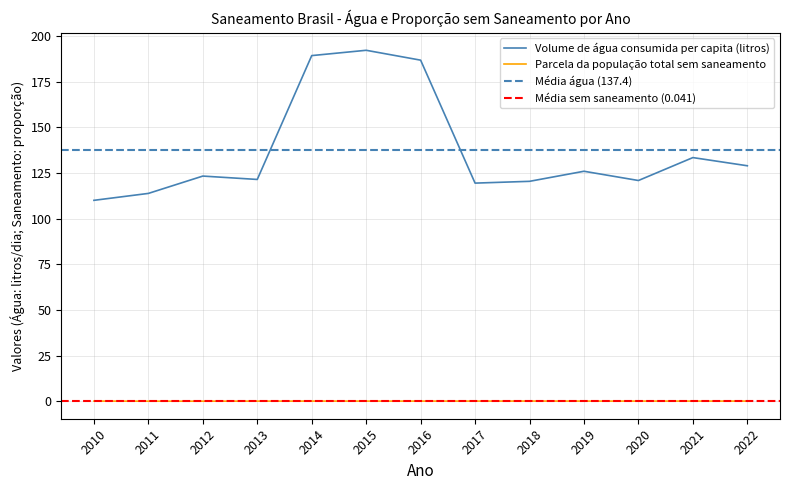

Which series has the largest range (max minus min)?

Volume de água consumida per capita (litros)